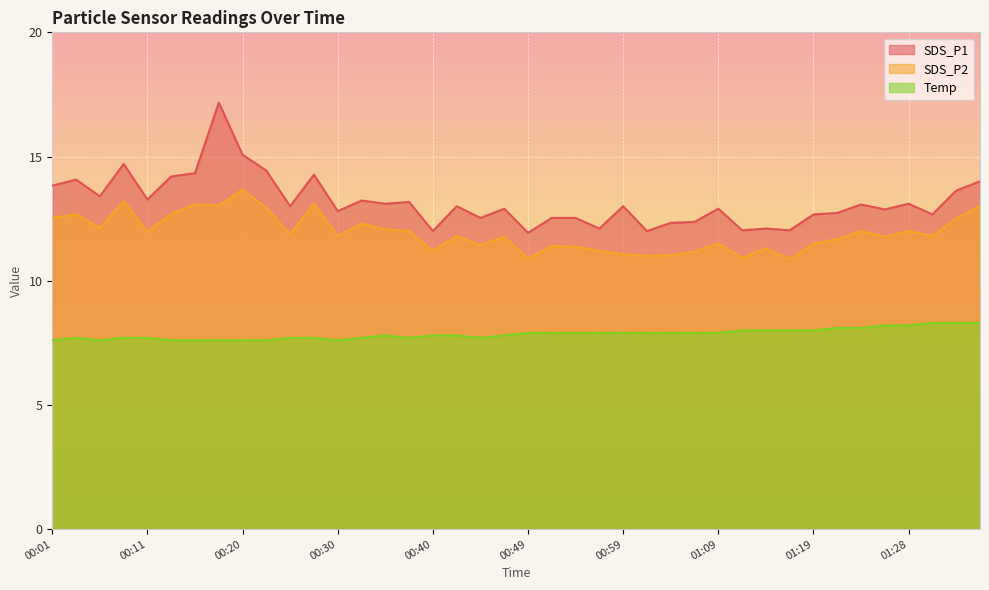

The SDS_P1 series shows 12.5 at 00:54. True or false?

True